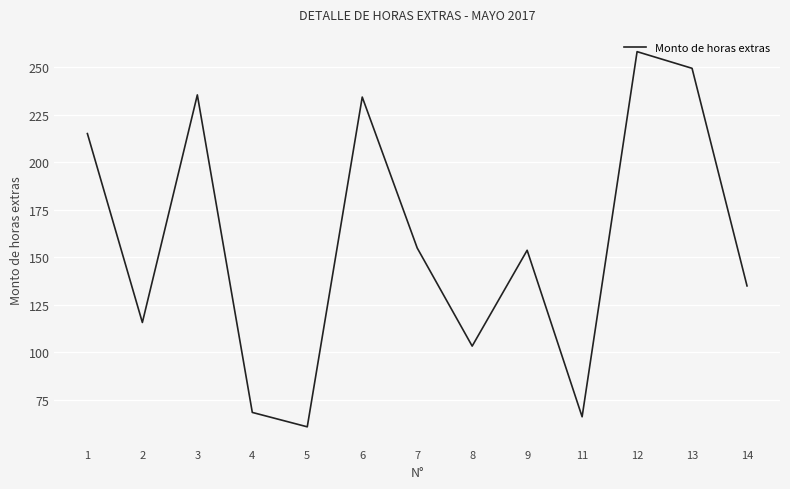

Does the chart have visible grid lines?

Yes